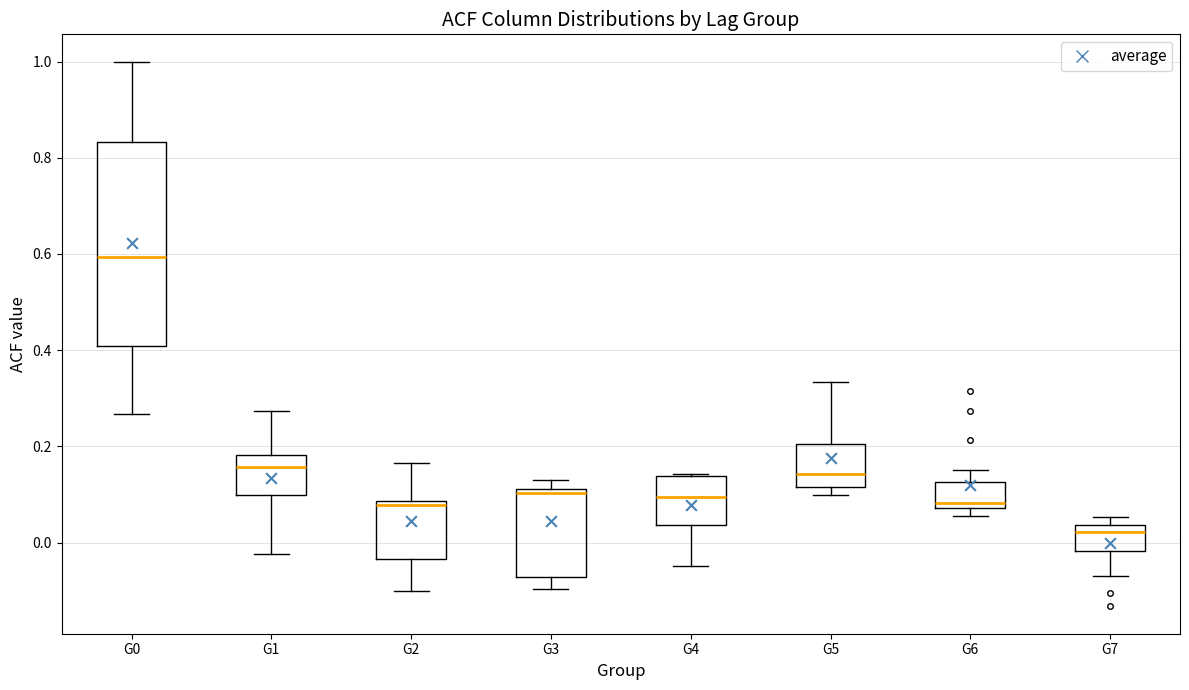

Reading left to right, read every box against the y-axis: the position of its median line, the range the box covers, and the ends of its whiskers. The values are not printed on the chart, so give them approximately, as read against the axis.

G0: median 0.60, box 0.40 to 0.84, whiskers 0.26 to 1.00
G1: median 0.16, box 0.10 to 0.18, whiskers -0.02 to 0.28
G2: median 0.08 (just below the box's upper edge), box -0.04 to 0.08, whiskers -0.10 to 0.16
G3: median 0.10, box -0.08 to 0.12, whiskers -0.10 to 0.12 (just above the box's upper edge)
G4: median 0.10, box 0.04 to 0.14, whiskers -0.04 to 0.14
G5: median 0.14, box 0.12 to 0.20, whiskers 0.10 to 0.34
G6: median 0.08 (just above the box's lower edge), box 0.08 to 0.12, whiskers 0.06 to 0.16
G7: median 0.02, box -0.02 to 0.04, whiskers -0.06 to 0.06